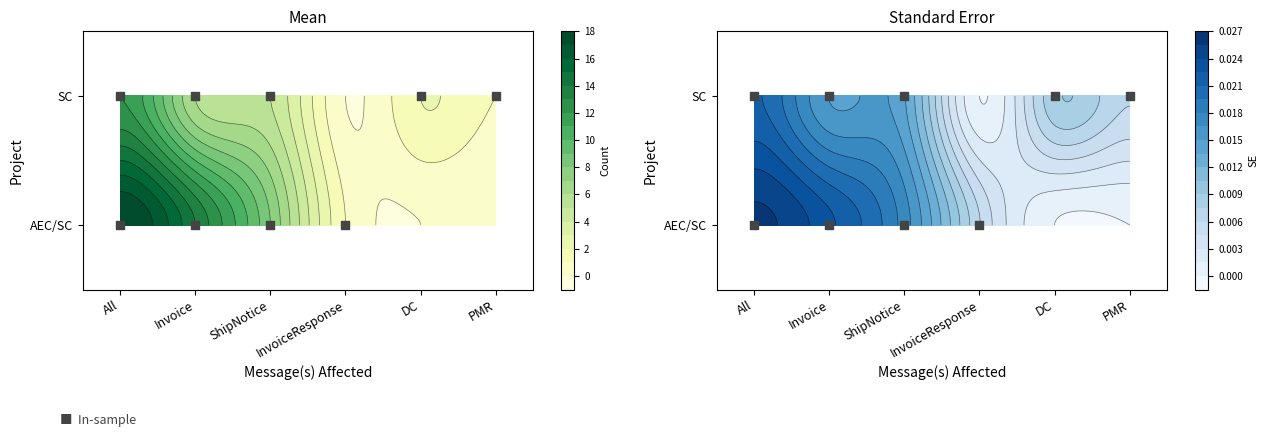

What is the difference between the maximum and second lowest values in the SC series?

11